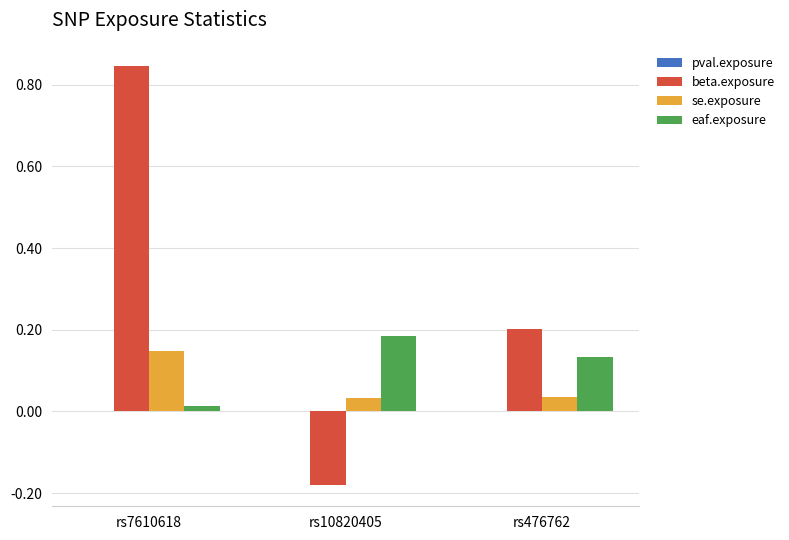

What is the sum of all beta.exposure values?

0.9